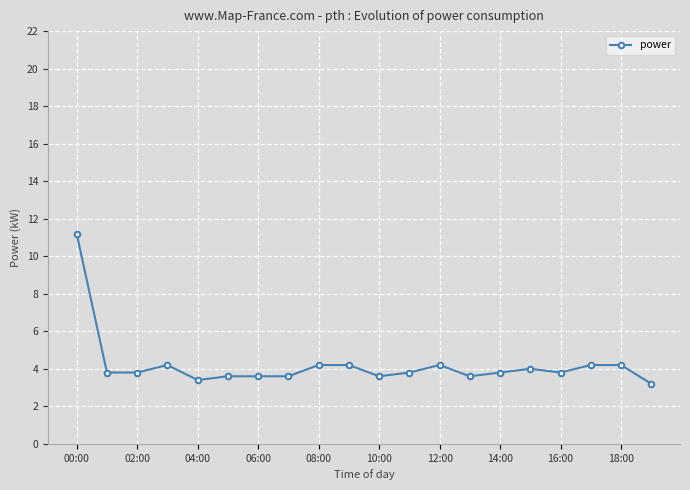

True or false: there are more than 1 points higher than both neighbors.

True